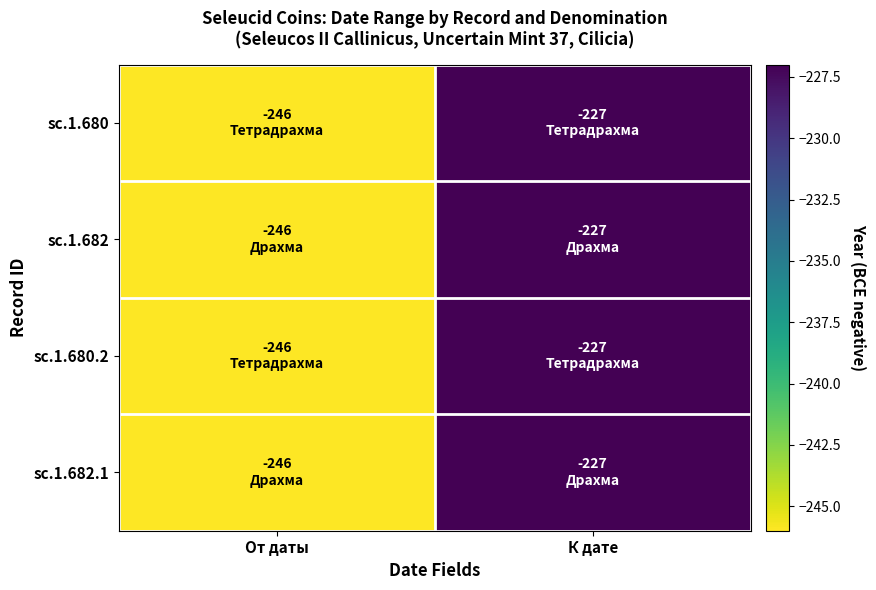

Reading left to right, transcribe all the data shown in this chart.

sc.1.680: От даты=-246	К дате=-227
sc.1.682: От даты=-246	К дате=-227
sc.1.680.2: От даты=-246	К дате=-227
sc.1.682.1: От даты=-246	К дате=-227